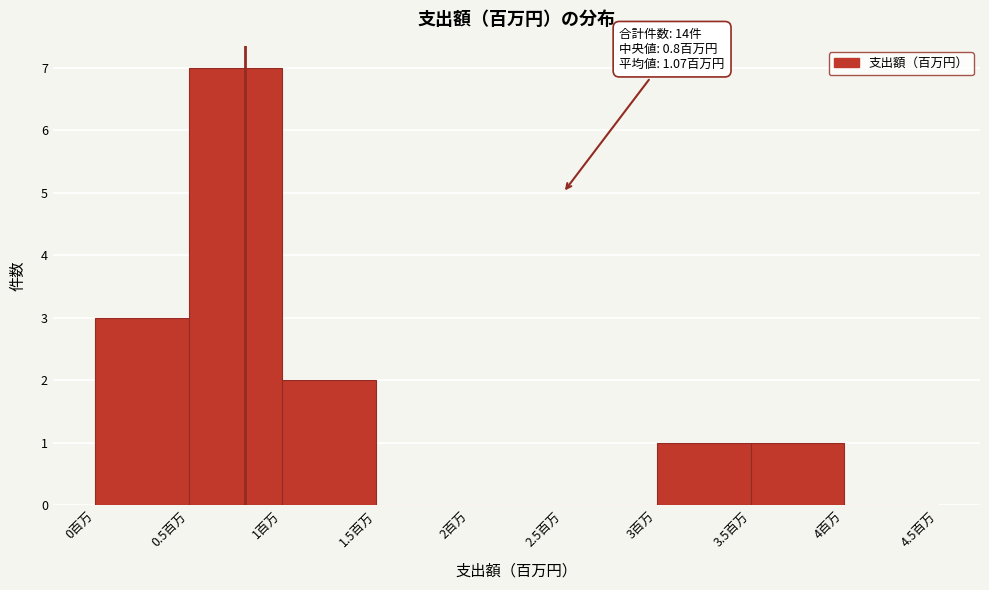

Which range on the x-axis has the tallest bar?

0.5 to 1.0